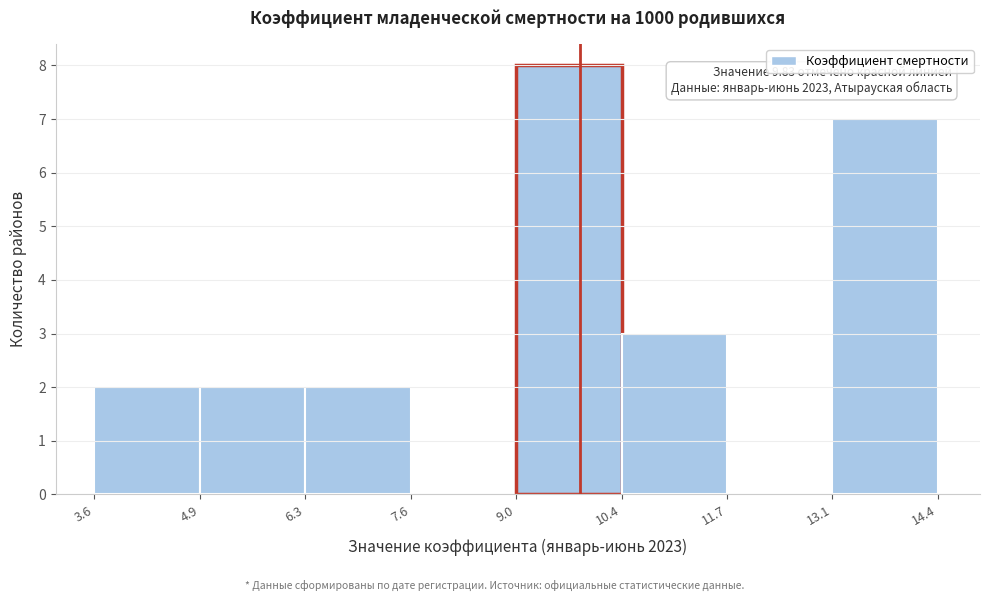

Over which range of the x-axis is the bar tallest?

9.0 to 10.4